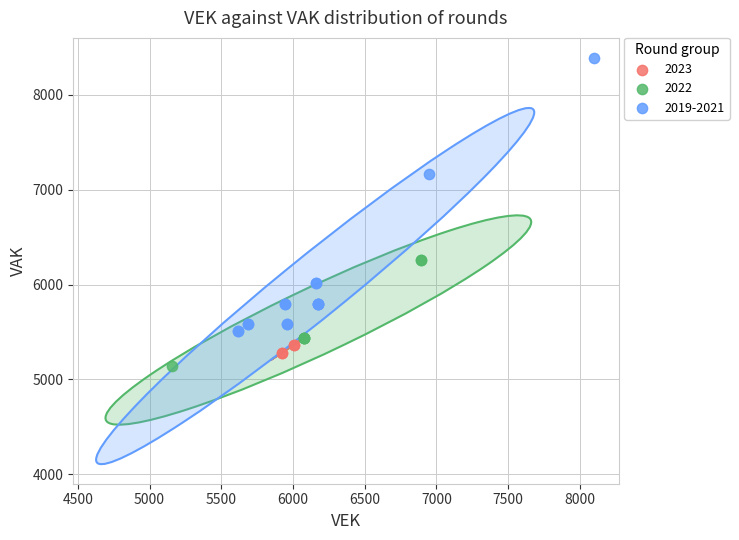

Which series contains the highest Y value?

2019-2021